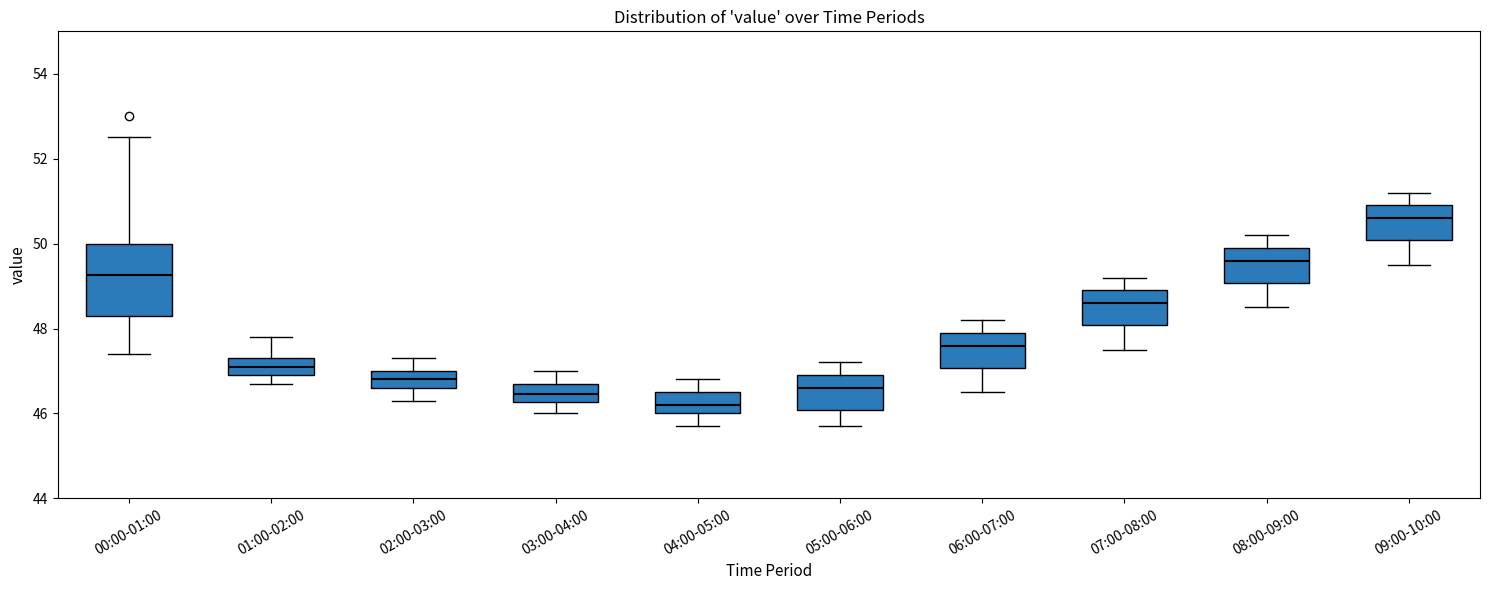

Which box has the highest median line?

09:00-10:00